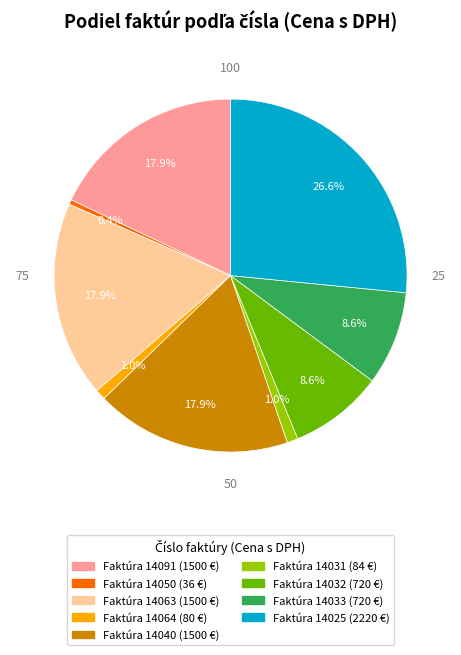

To the nearest percent, what is the average slice percentage?

11%